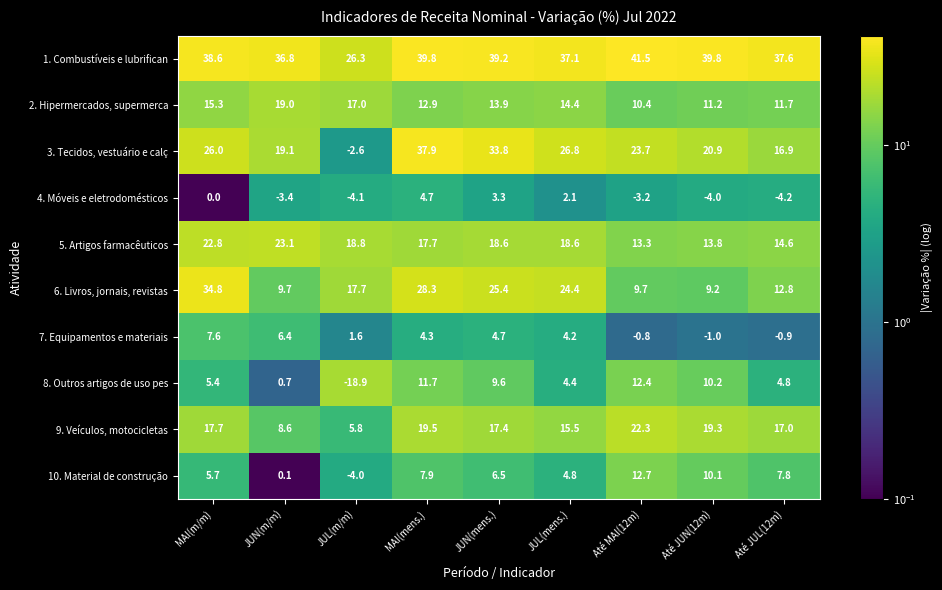

At Até MAI(12m), list the series in order from smallest to largest.

4. Móveis e eletrodomésticos, 7. Equipamentos e materiais, 6. Livros, jornais, revistas, 2. Hipermercados, supermerca, 8. Outros artigos de uso pes, 10. Material de construção, 5. Artigos farmacêuticos, 9. Veículos, motocicletas, 3. Tecidos, vestuário e calç, 1. Combustíveis e lubrifican